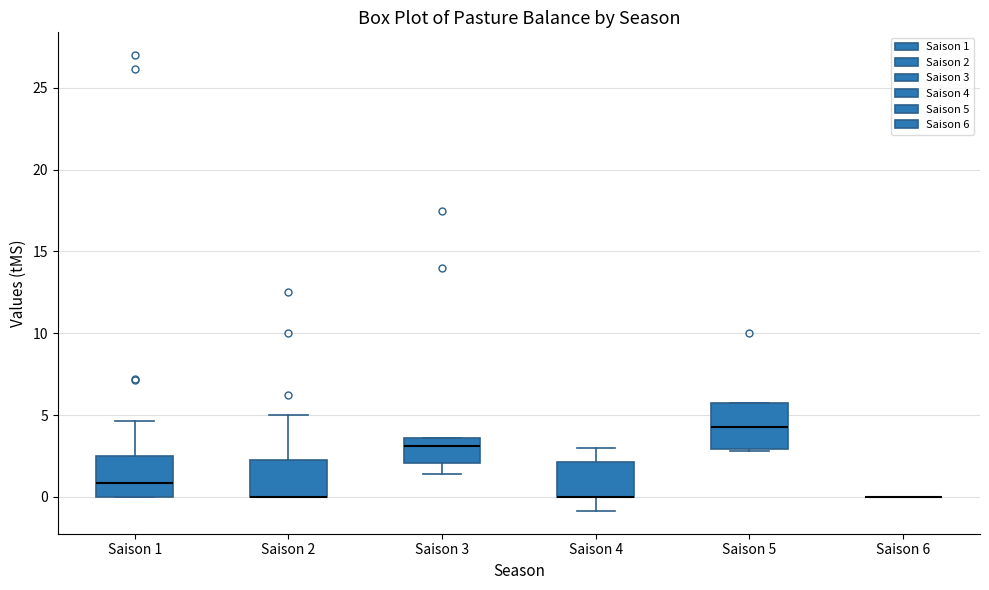

Reading left to right, read every box against the y-axis: the position of its median line, the range the box covers, and the ends of its whiskers. The values are not printed on the chart, so give them approximately, as read against the axis.

Saison 1: median 1.0, box 0.0 to 2.5, whiskers 0.0 to 4.5
Saison 2: median 0.0 (drawn on the box's lower edge), box 0.0 to 2.5, whiskers 0.0 to 5.0
Saison 3: median 3.0, box 2.0 to 3.5, whiskers 1.5 to 3.5
Saison 4: median 0.0 (drawn on the box's lower edge), box 0.0 to 2.0, whiskers -1.0 to 3.0
Saison 5: median 4.5, box 3.0 to 5.5, whiskers 3.0 to 5.5
Saison 6: box collapsed to a line at 0.0, whiskers 0.0 to 0.0